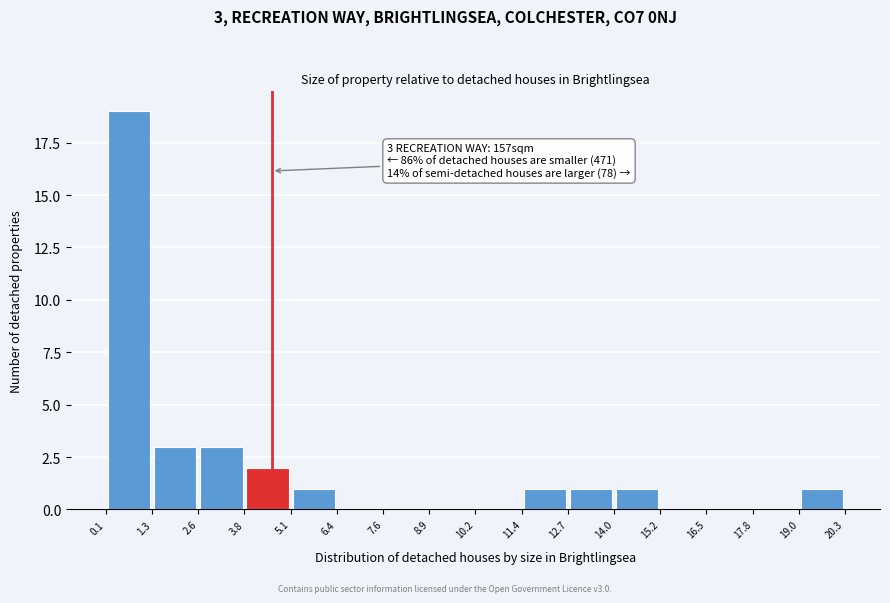

Which range on the x-axis has the tallest bar?

0.1 to 1.3